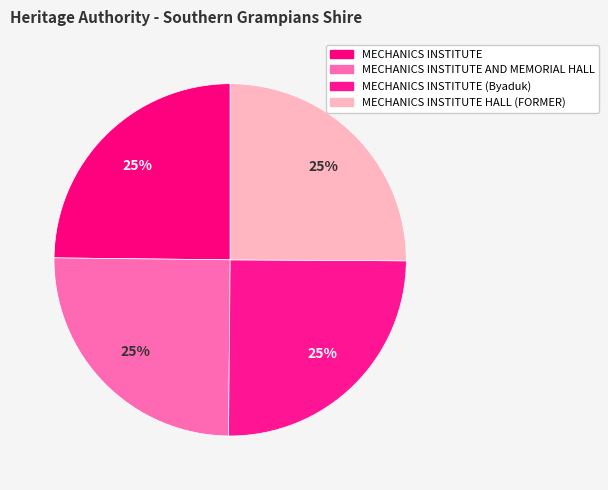

To the nearest percent, what portion does MECHANICS INSTITUTE (Byaduk) represent?

25%